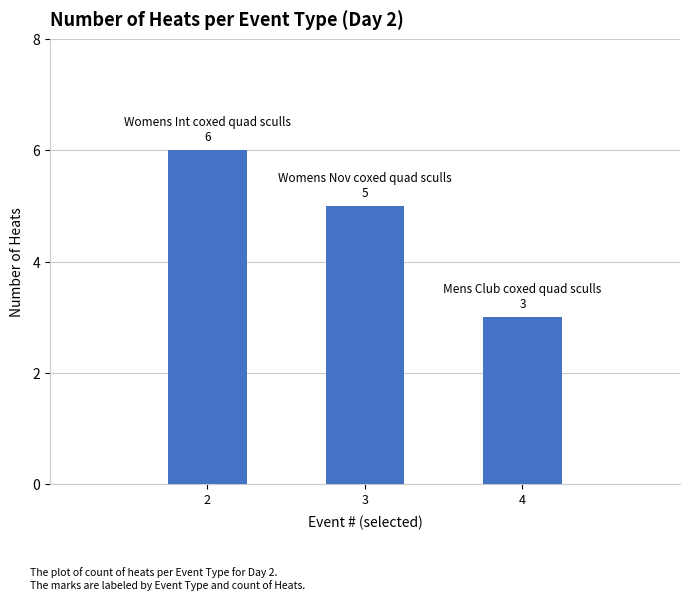

Reading right to left, transcribe all the data shown in this chart.

3	5	6